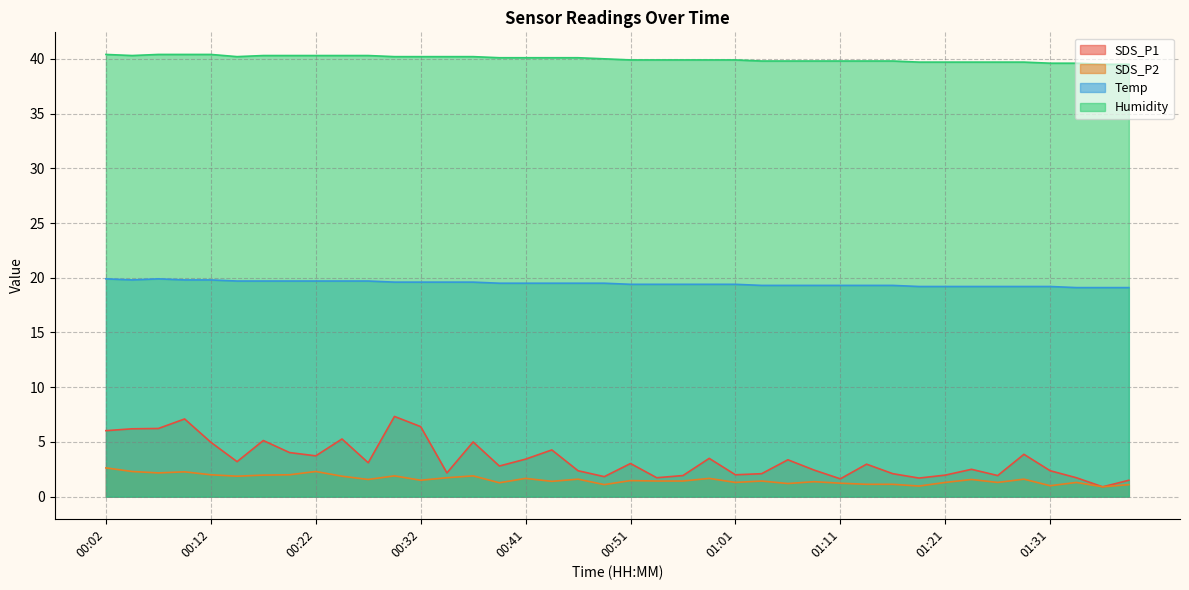

Which series has the widest spread of values?

SDS_P1